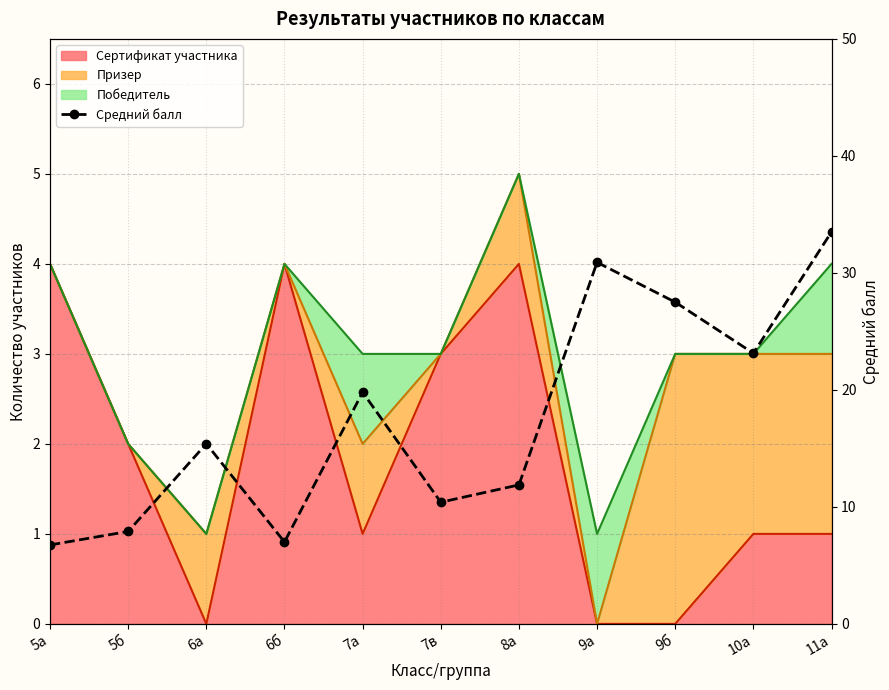

What is the change in value from 6а to 7а?

+4.4